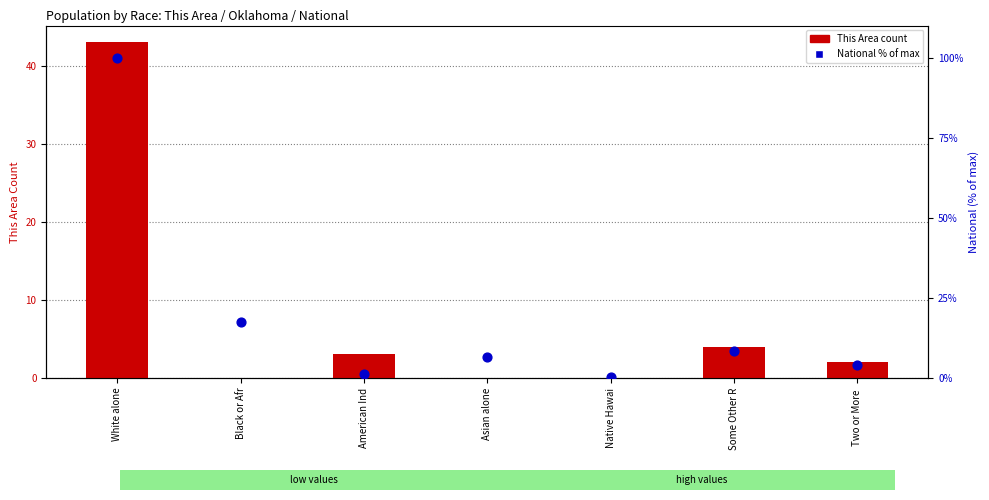

Which series has the largest Y range (max minus min)?

National percentile